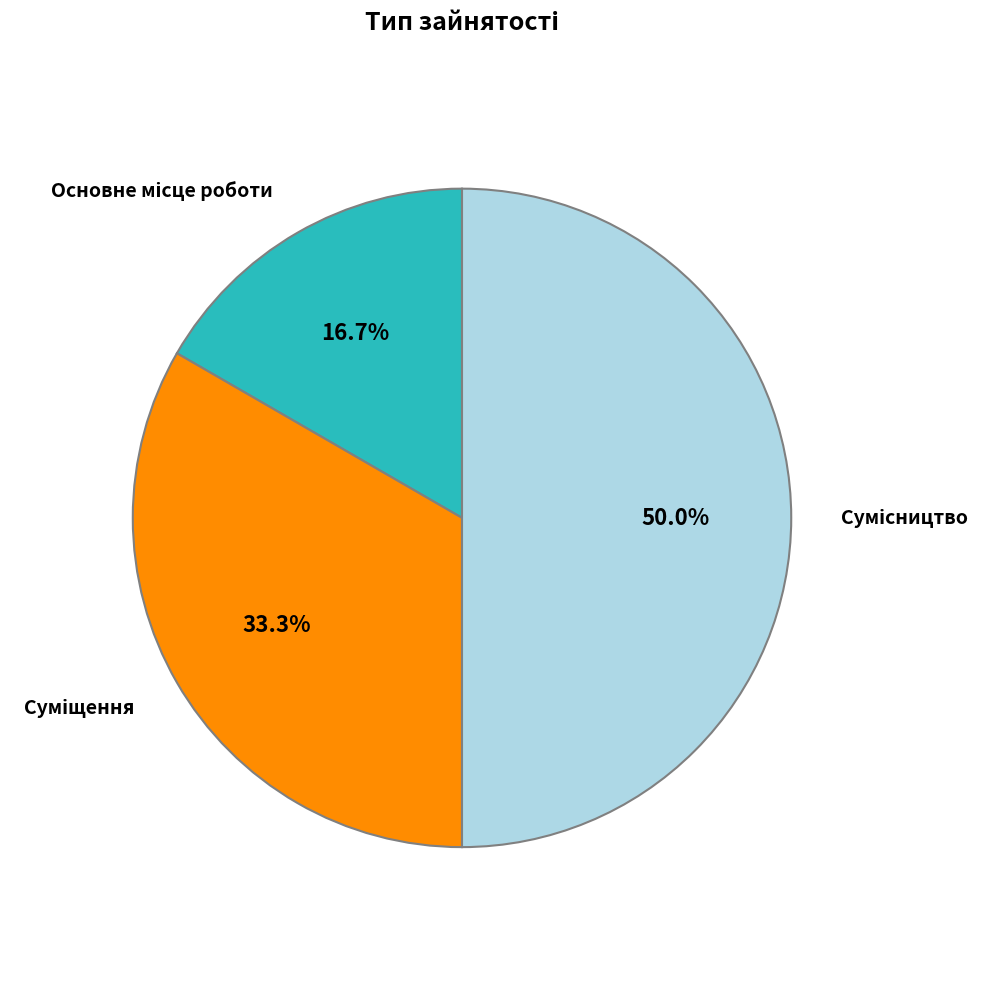

Rank the categories by value from highest to lowest.

Сумісництво, Суміщення, Основне місце роботи